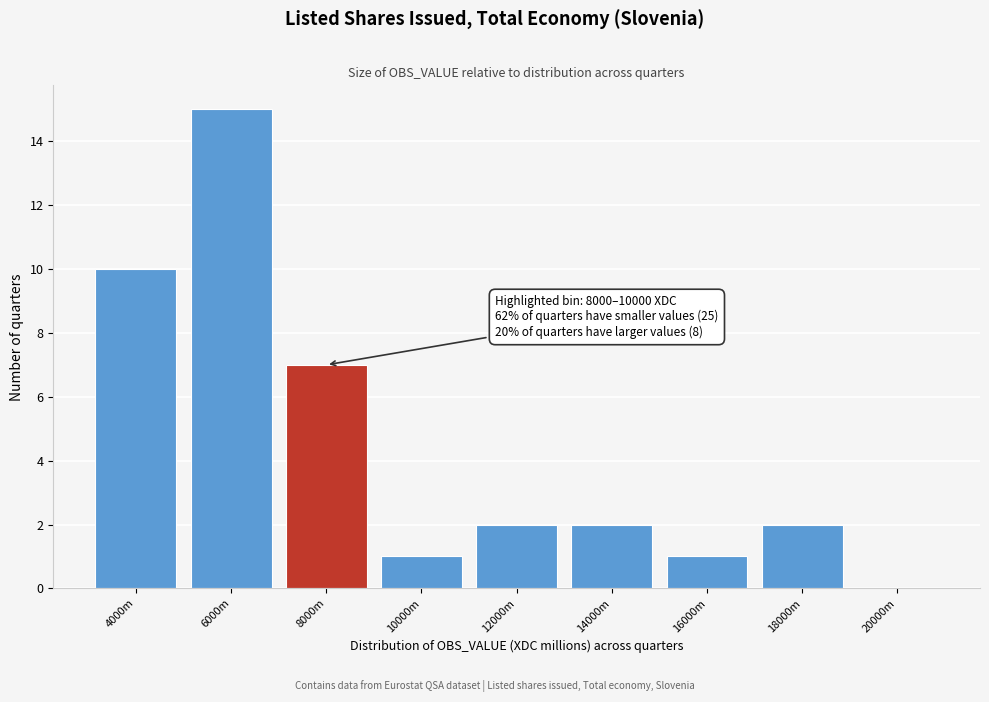

Reading right to left, transcribe all the data shown in this chart.

20000m=0	18000m=2	16000m=1	14000m=2	12000m=2	10000m=1	8000m=7	6000m=15	4000m=10